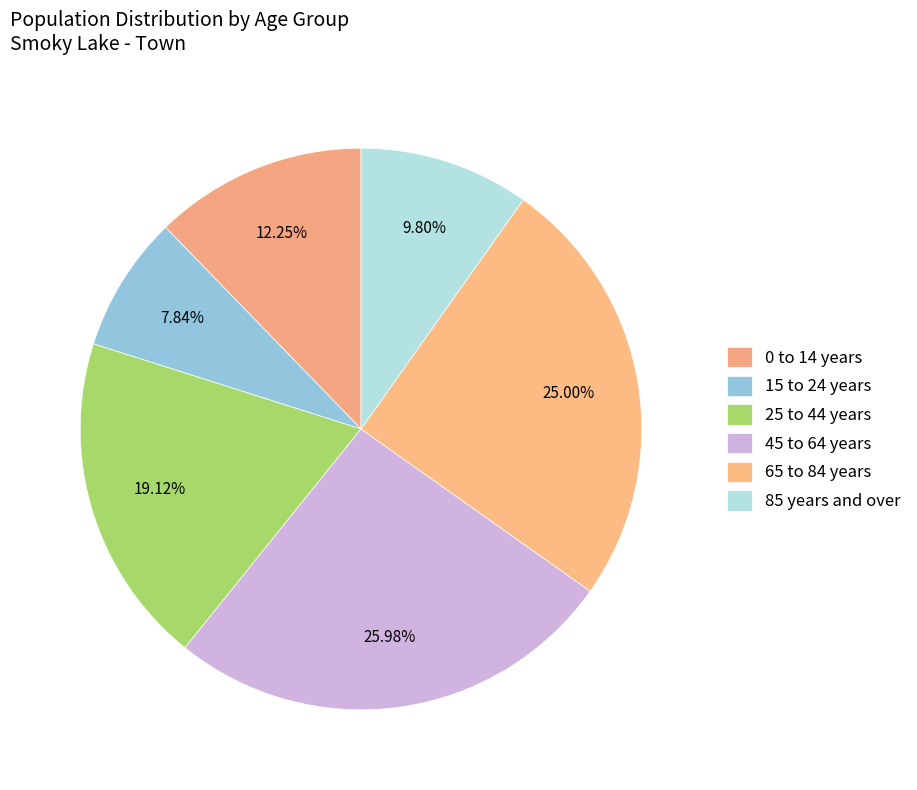

Which category has the smallest portion of the pie?

15 to 24 years